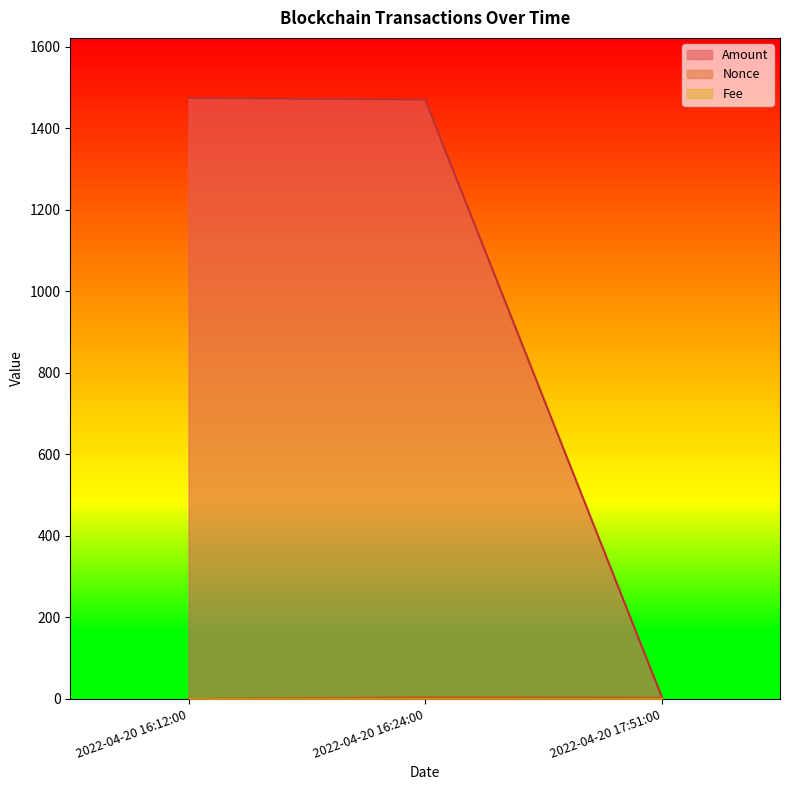

What is the greatest value displayed?

1474.0